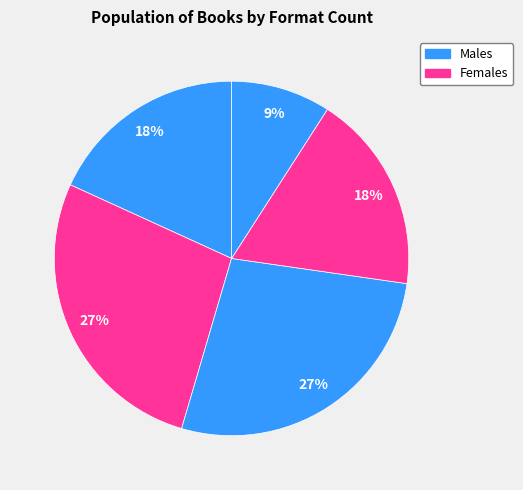

How many slices are in this pie chart?

5